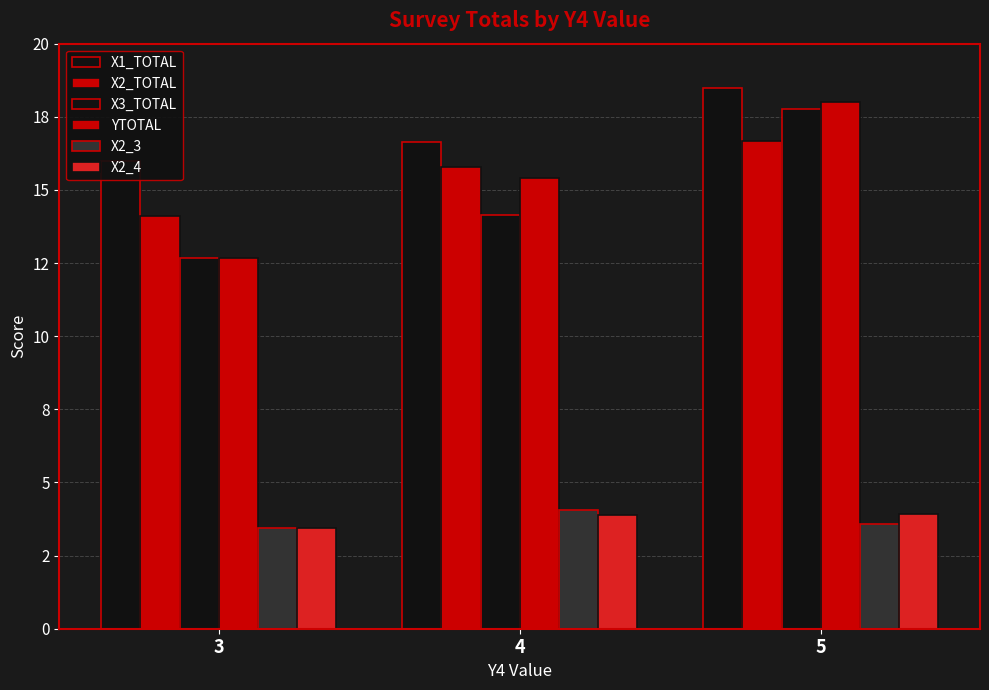

What is the value of the X2_3 bar at the 1st from the left?

3.4